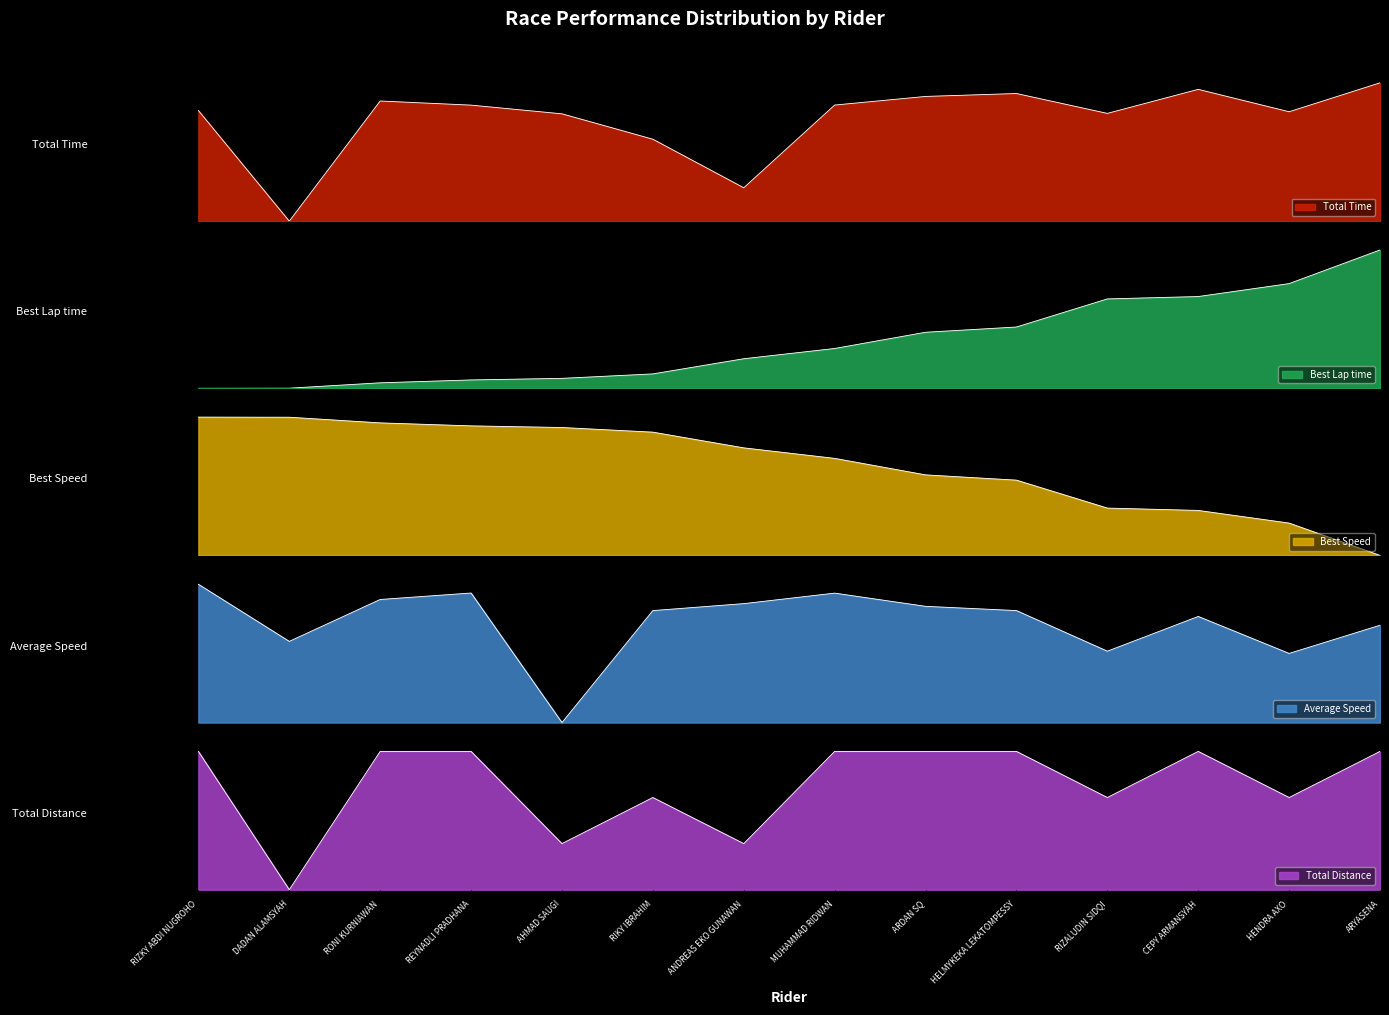

What position from the left is REYNADLI PRADHANA?

4